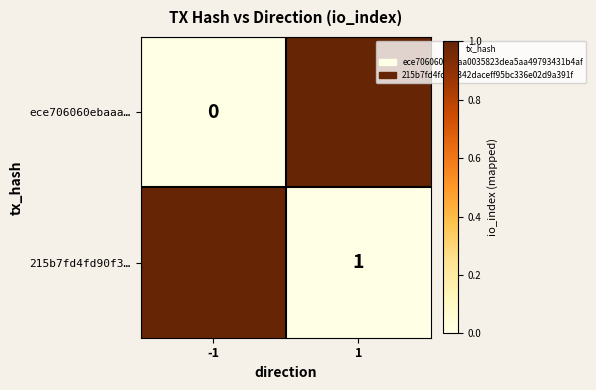

The 215b7fd4fd90f3… series shows 1 at 1. True or false?

True